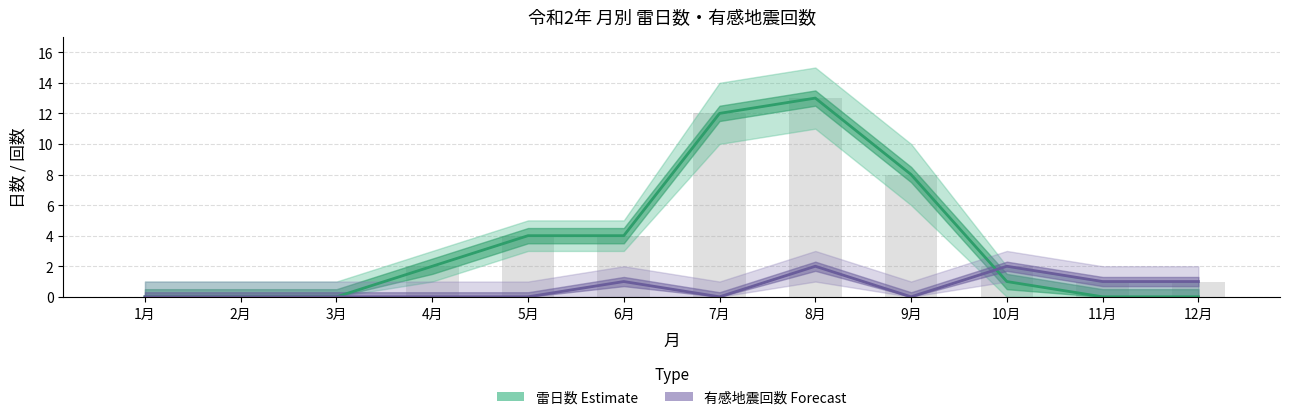

Is the value of 雷日数 (Estimate) at 3月 greater than the value of 有感地震回数 (Forecast) at 4月?

No